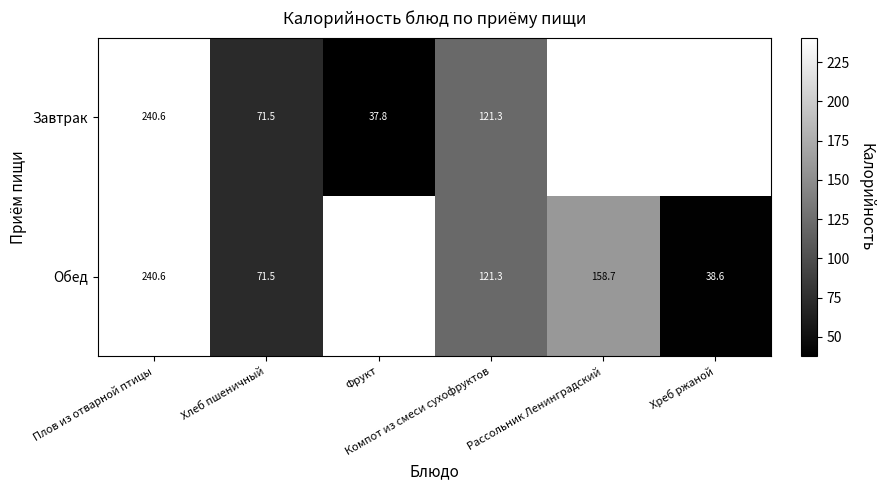

What is the lowest value of the Обед series?

38.6